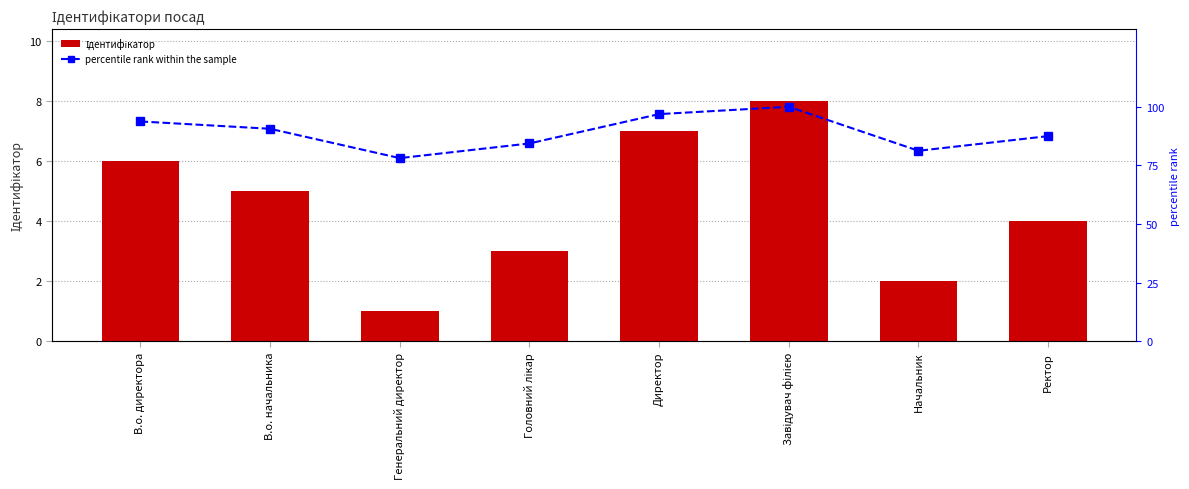

How many categories are shown in the chart?

8